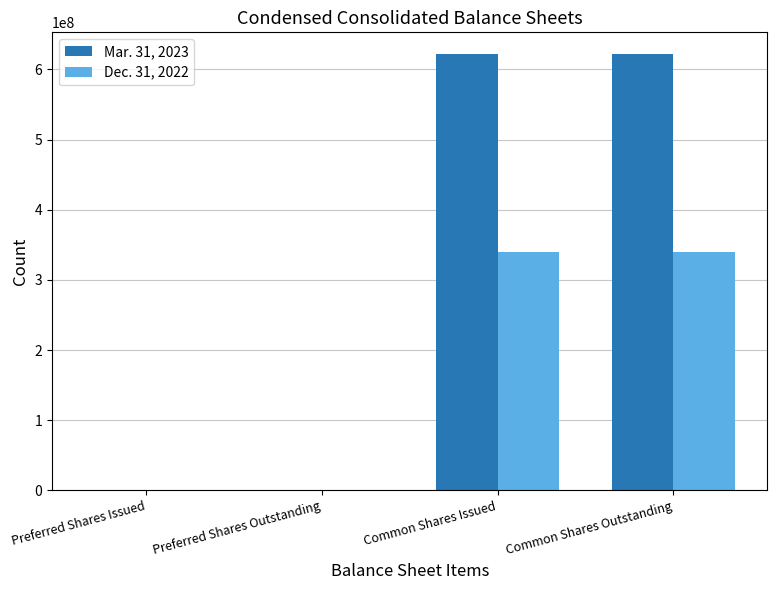

What is the maximum value shown in the chart?

621746480